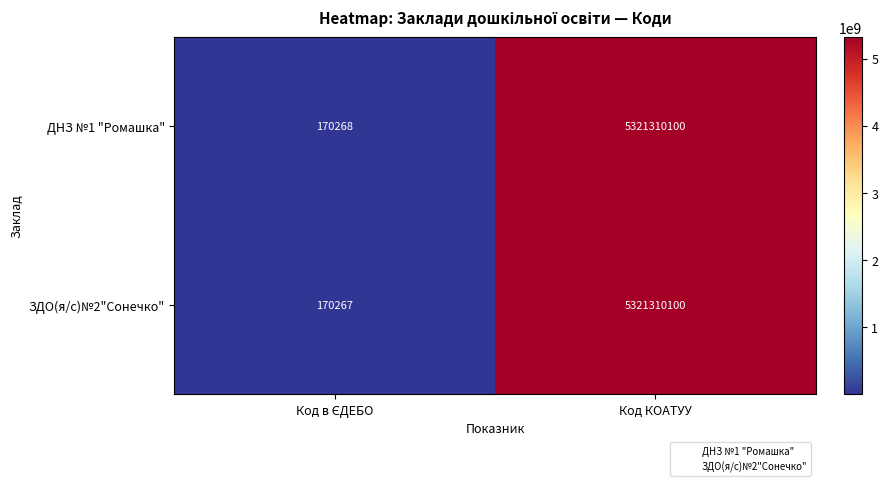

At which category is the sum across all series the highest?

Код КОАТУУ